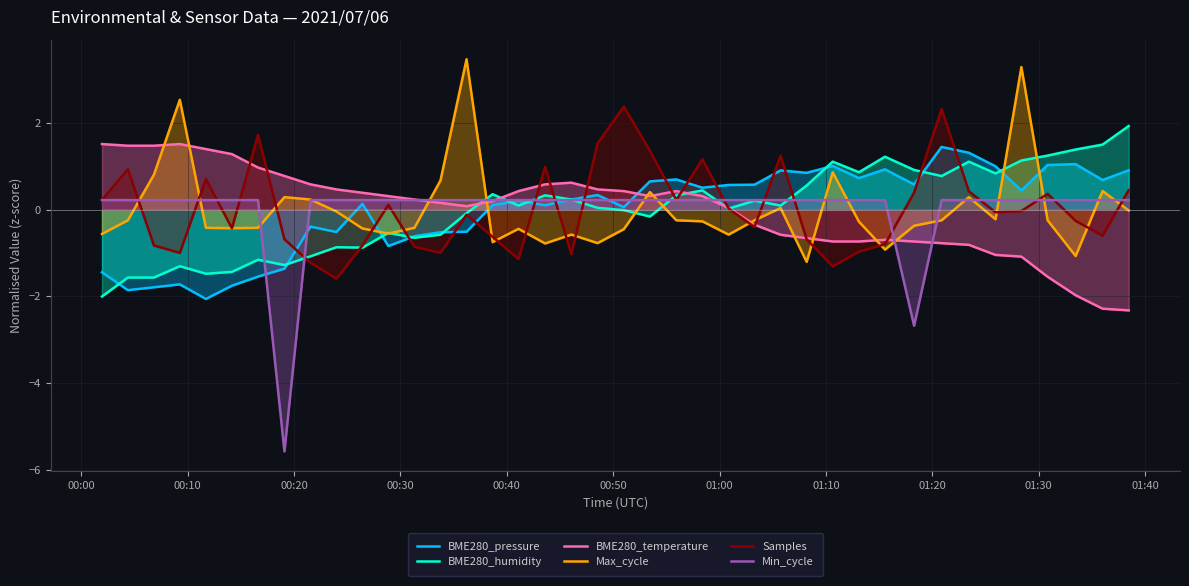

What is the lowest value of the BME280_pressure series?

-2.1